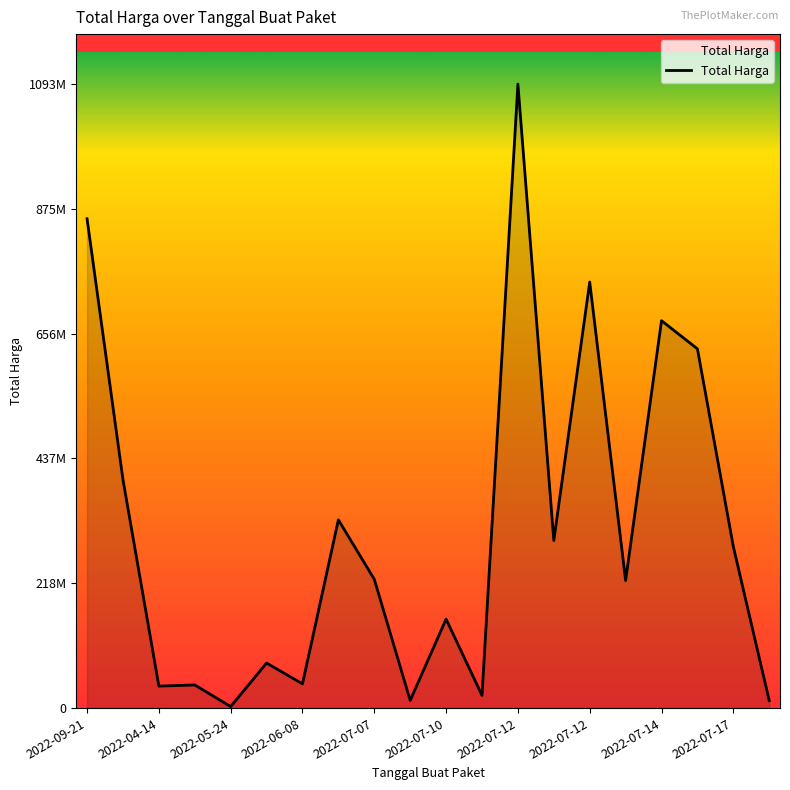

Is this an area chart (filled region under the line)?

Yes